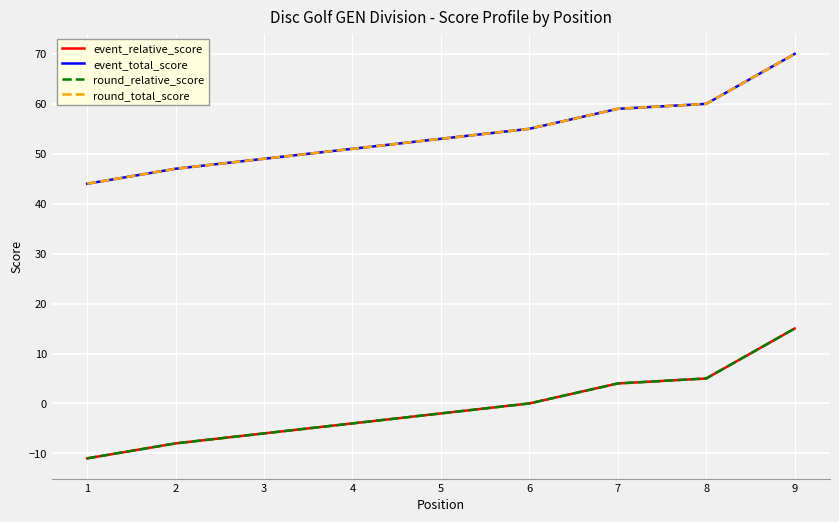

Does the chart display data point markers on the line(s)?

No